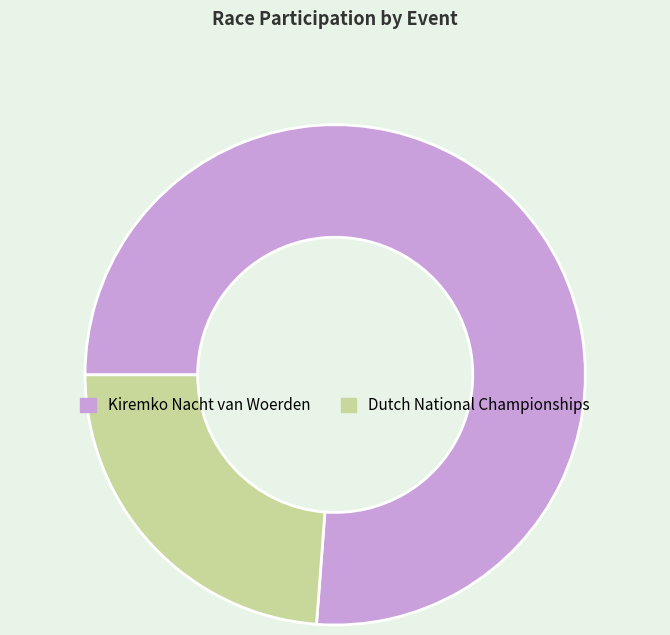

What is the smallest slice in the pie chart?

Dutch National Championships